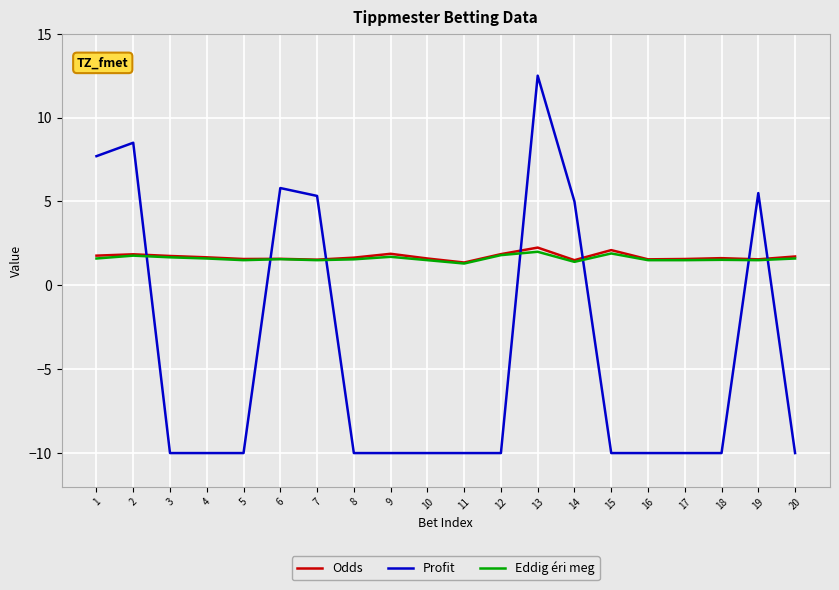

Read the Profit value at 8.

-10.0